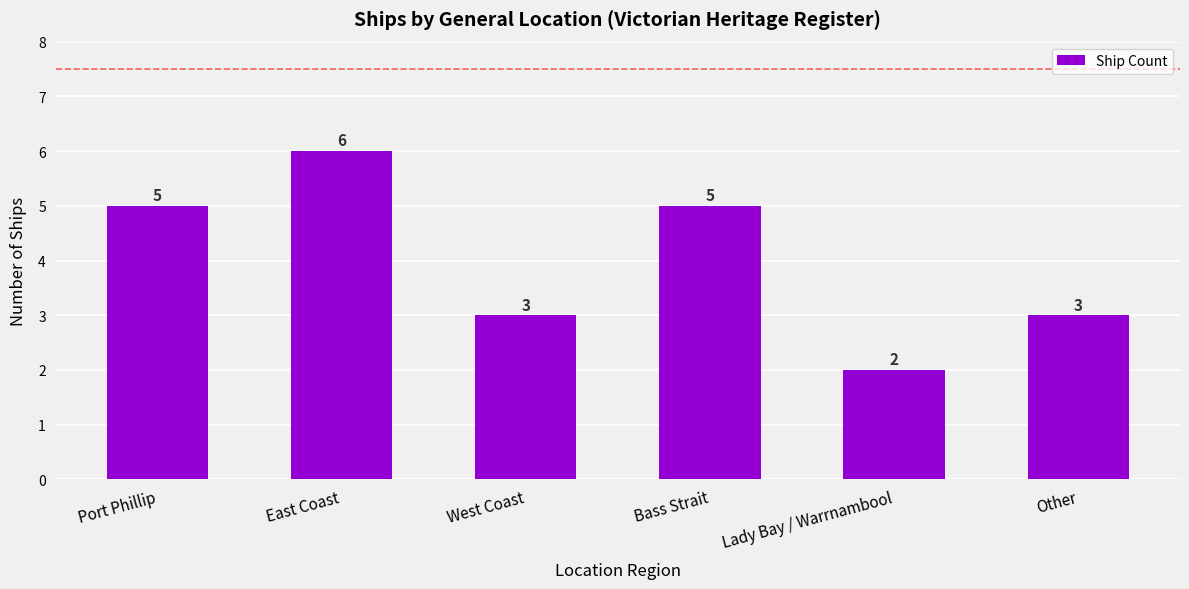

What is the change in value from Bass Strait to Other?

-2